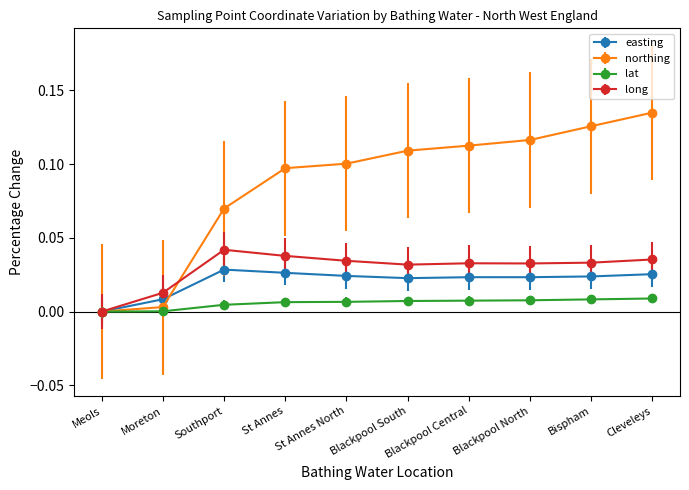

At which category is the sum across all series the highest?

Cleveleys